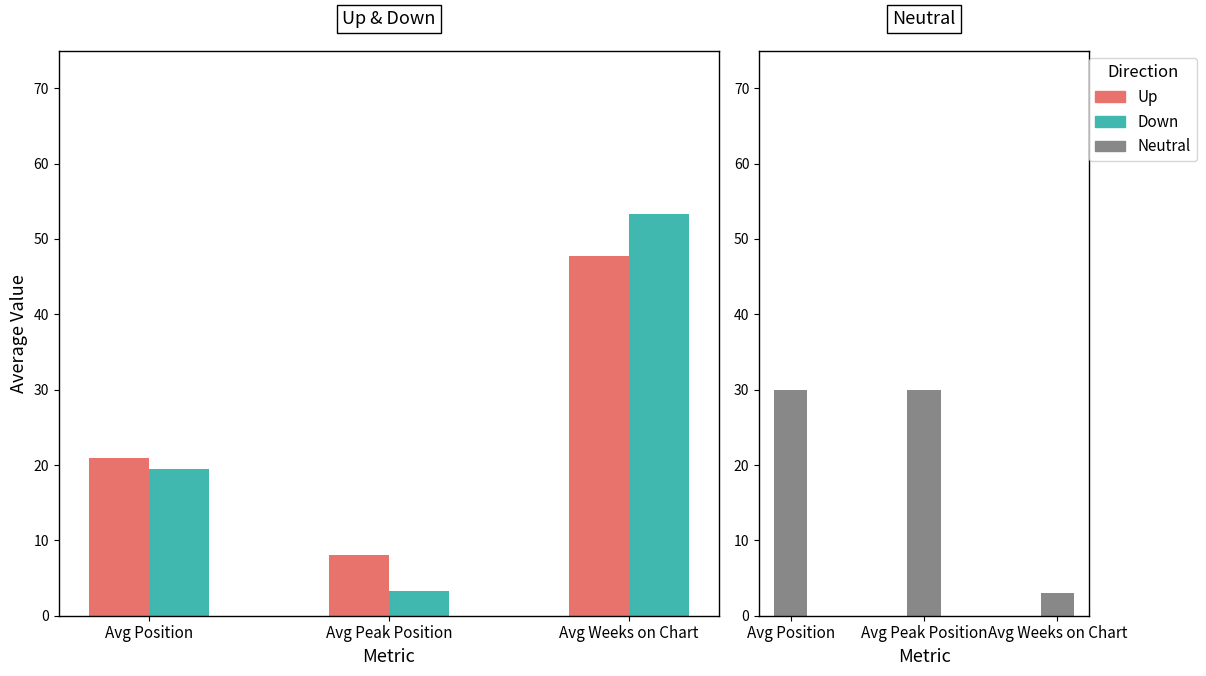

What are all the series names shown in the legend?

Up, Down, Neutral